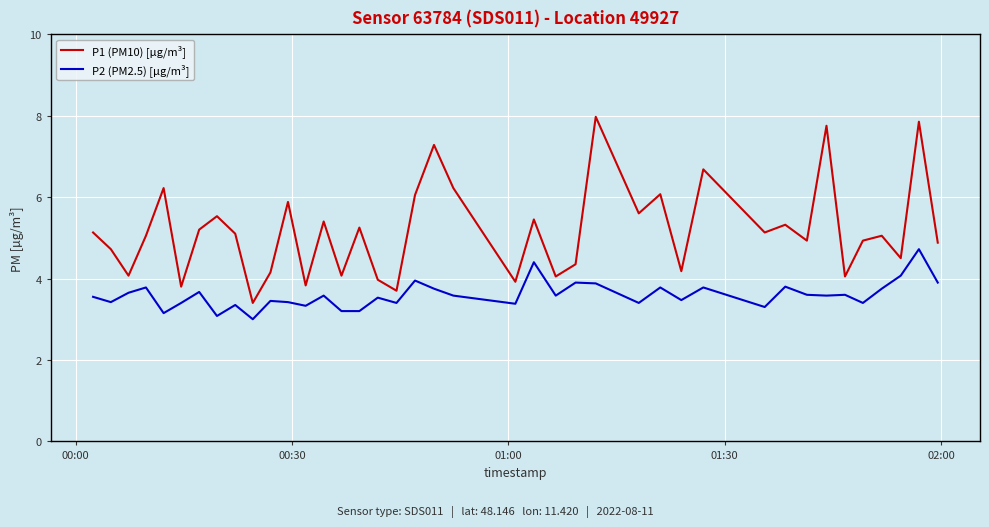

What is the highest value of the P2 (PM2.5) [µg/m³] series?

4.7